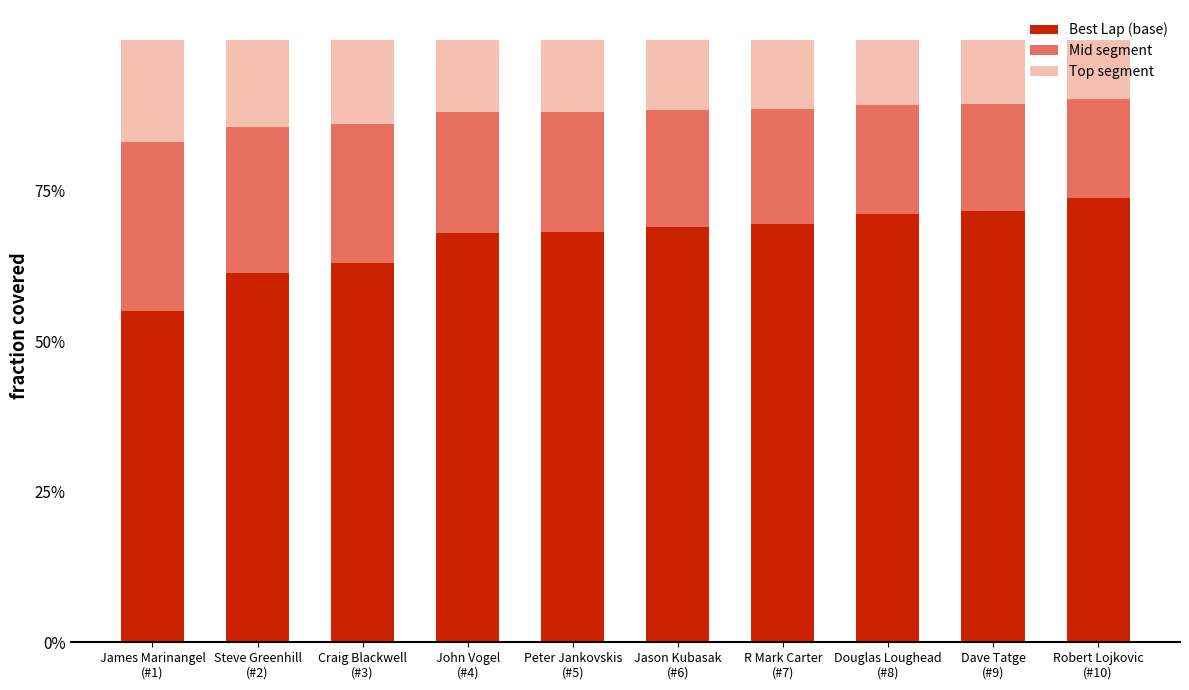

What is the highest value of the Best Lap (base) series?

73.7